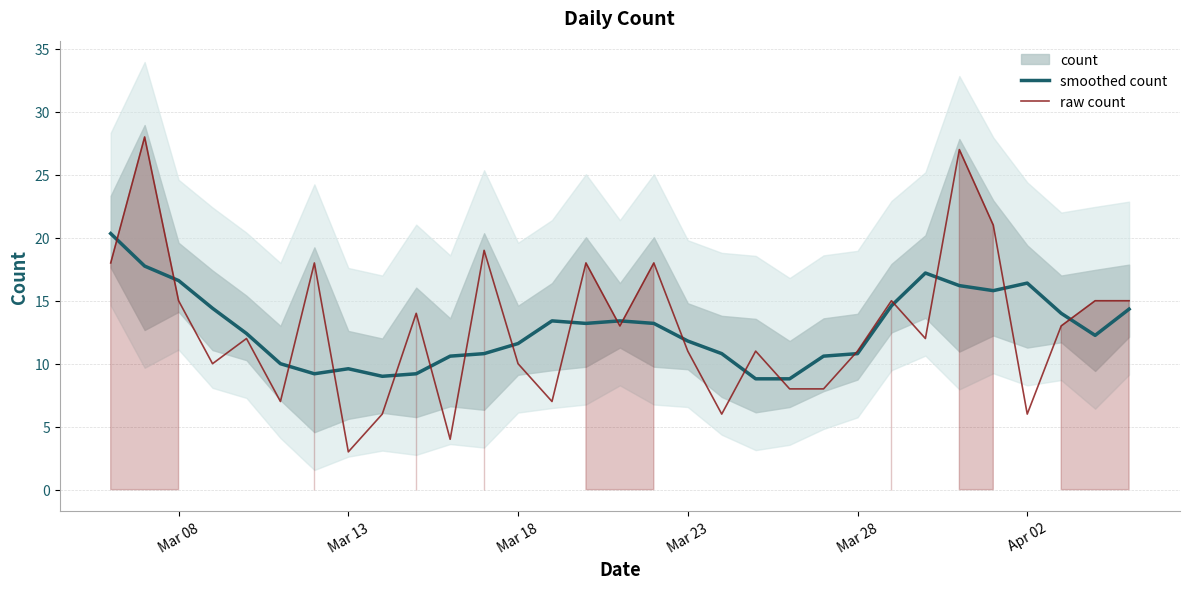

Which category has the lowest value in the raw count series?

Mar 13